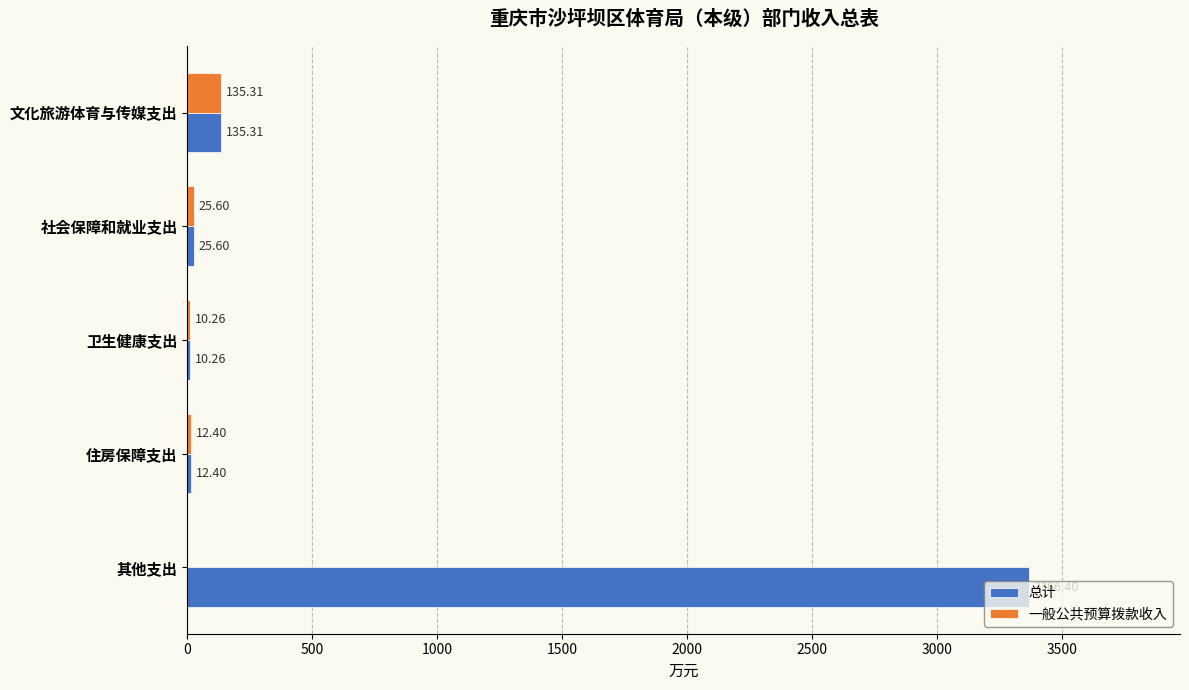

Which series has the largest total across all categories?

总计